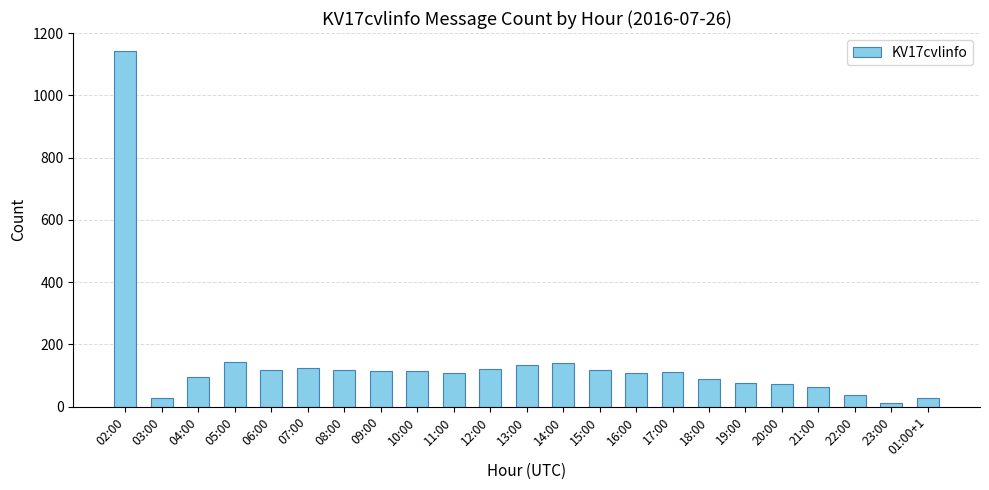

Between 18:00 and 10:00, which is larger?

10:00